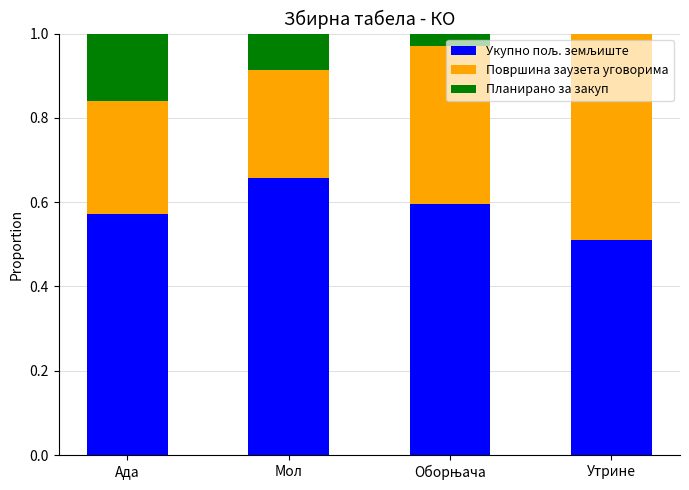

How many categories are shown in the chart?

4